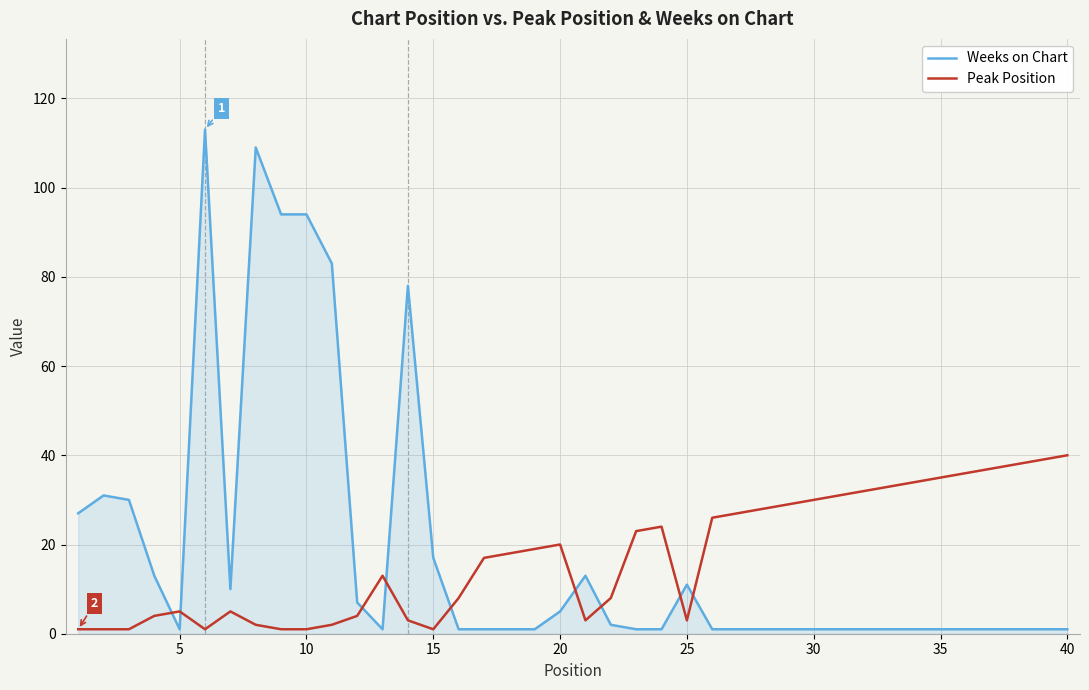

What is the greatest value displayed?

113